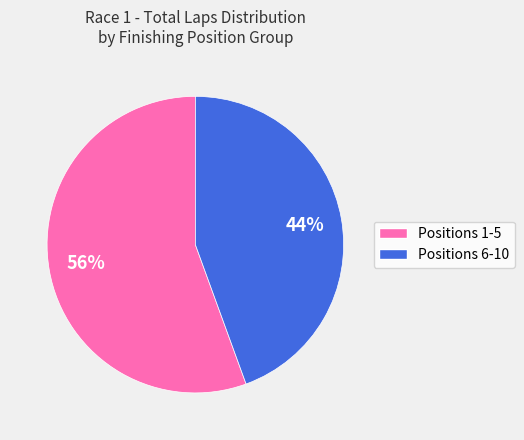

Does any single category account for the majority?

Yes